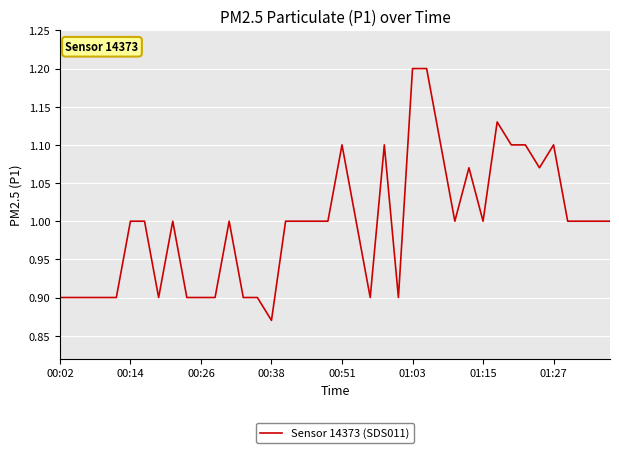

What is the maximum value shown in the chart?

1.2